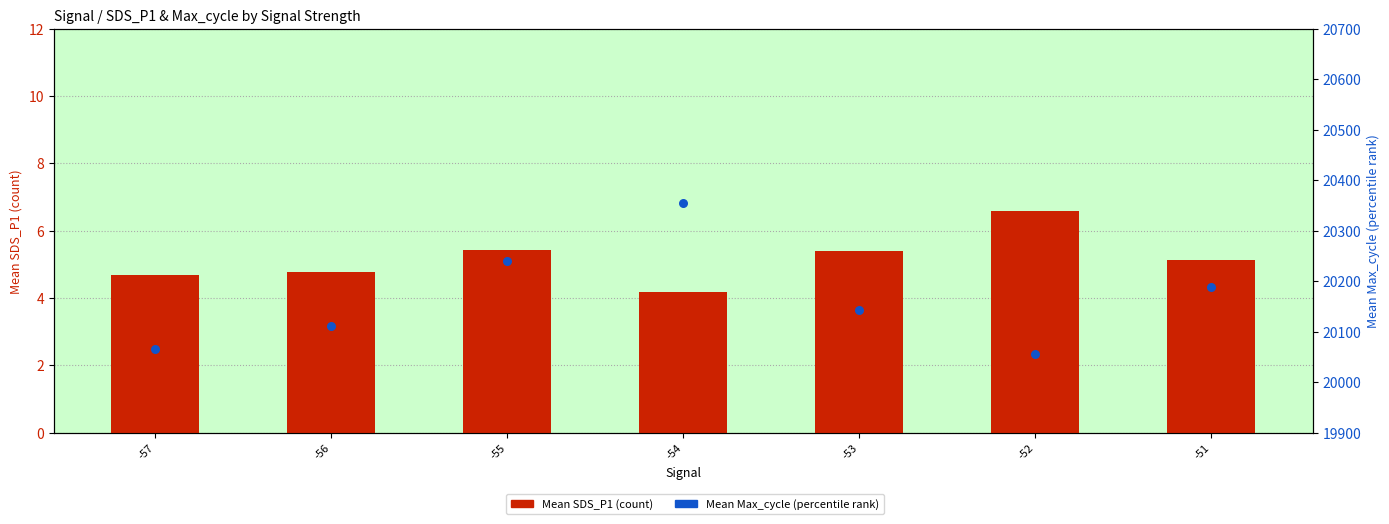

Which series contains the lowest Y value?

Mean SDS_P1